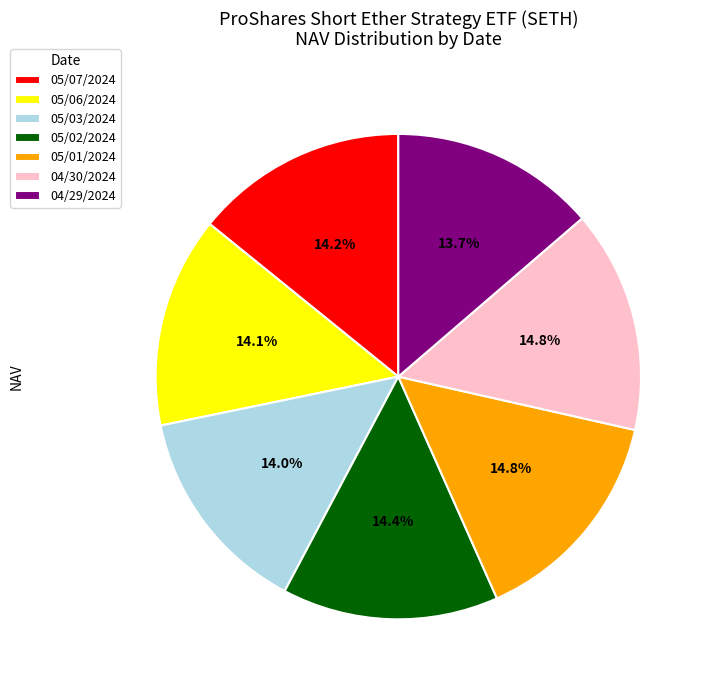

To the nearest percent, what is the difference between the 04/30/2024 and 05/03/2024 slice percentages?

1%